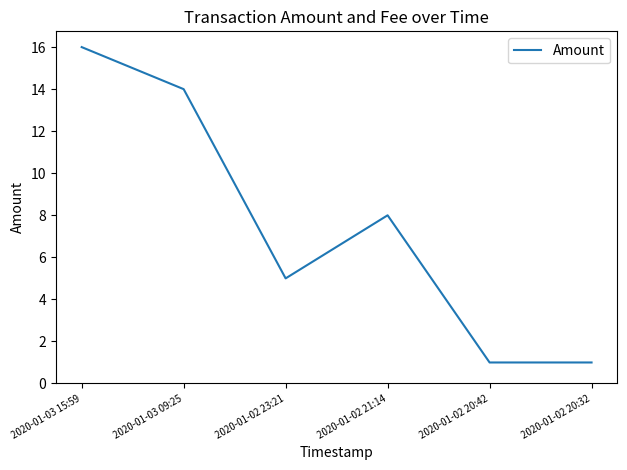

What position from the left is 2020-01-02 20:42?

5